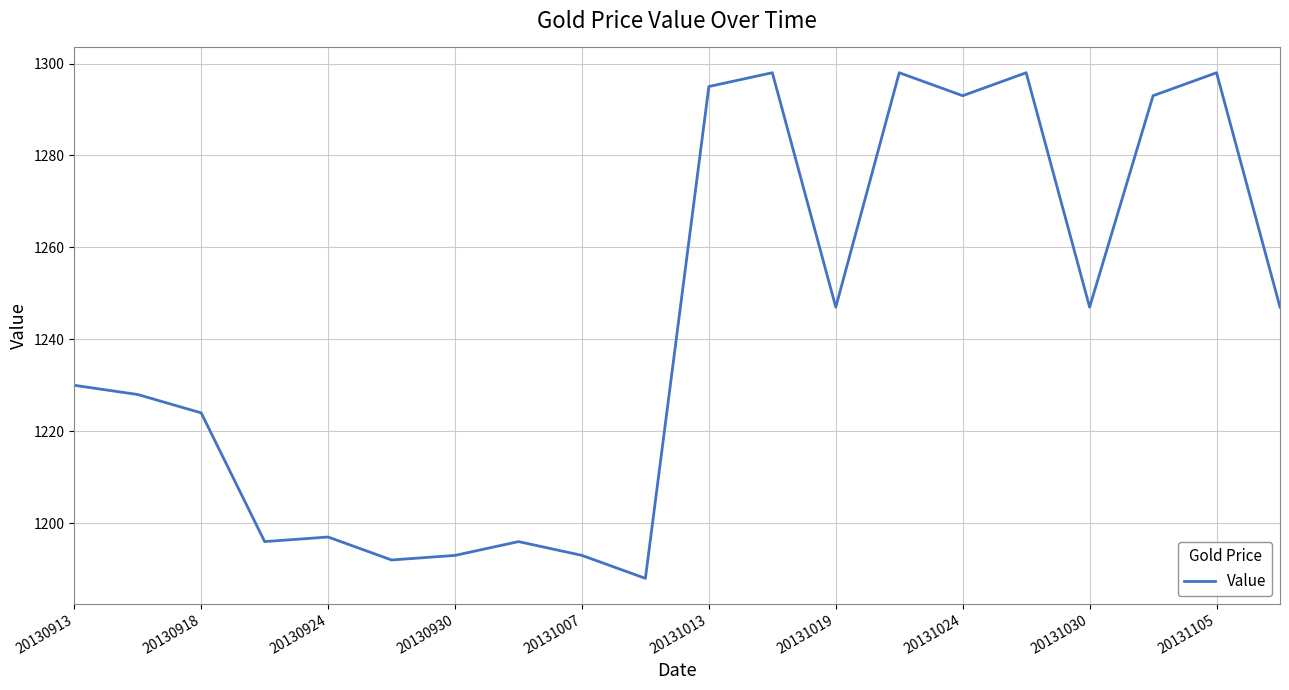

What is the smallest value displayed?

1188